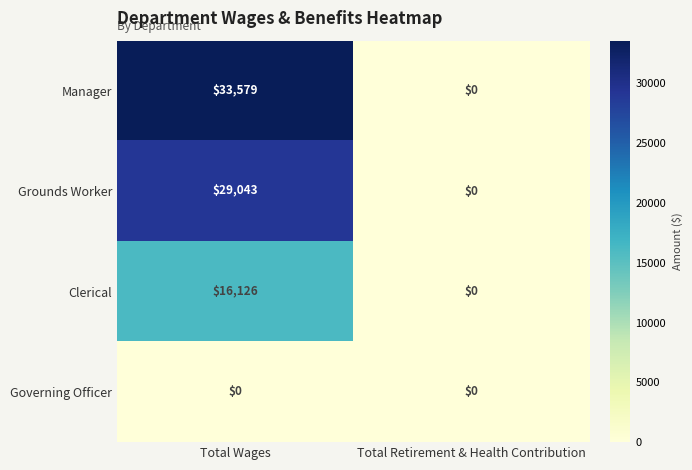

Reading right to left, list all the values displayed in this chart.

Manager: Total Retirement & Health Contribution=0	Total Wages=33579
Grounds Worker: Total Retirement & Health Contribution=0	Total Wages=29043
Clerical: Total Retirement & Health Contribution=0	Total Wages=16126
Governing Officer: Total Retirement & Health Contribution=0	Total Wages=0